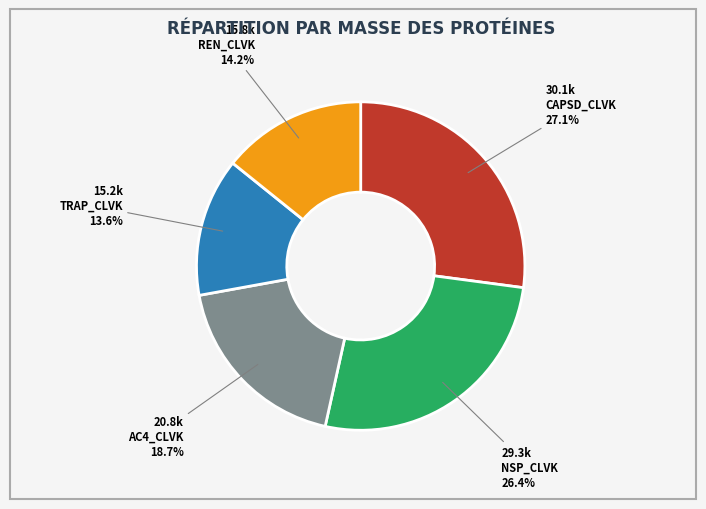

Approximately how many times larger is the value at AC4_CLVK compared to REN_CLVK?

1.3